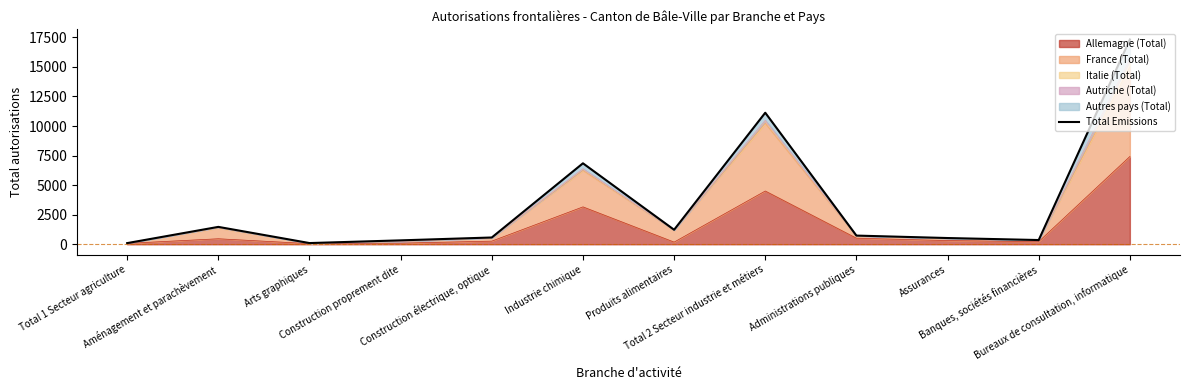

Reading right to left, extract all data points from this chart.

17319	357	527	734	11127	1227	6849	573	330	101	1470	97